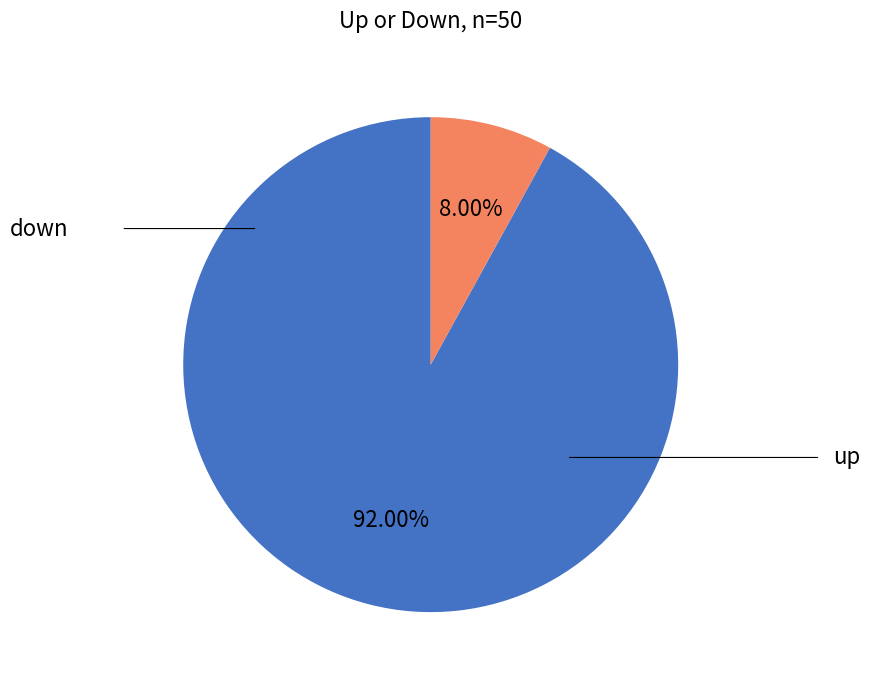

Is there any slice that represents more than half of the pie?

Yes